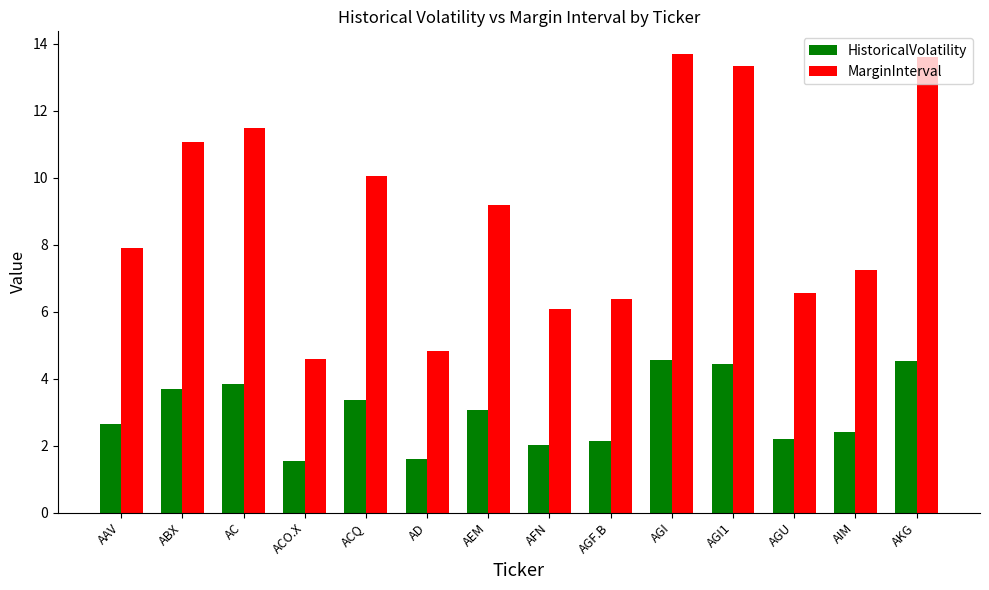

What is the sum of the HistoricalVolatility values at AIM and AD?

4.0